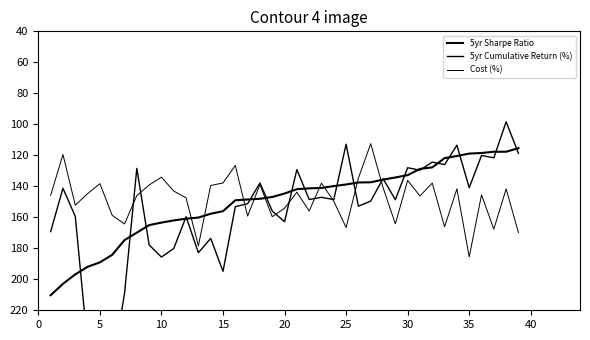

How many lines are shown in the chart?

3